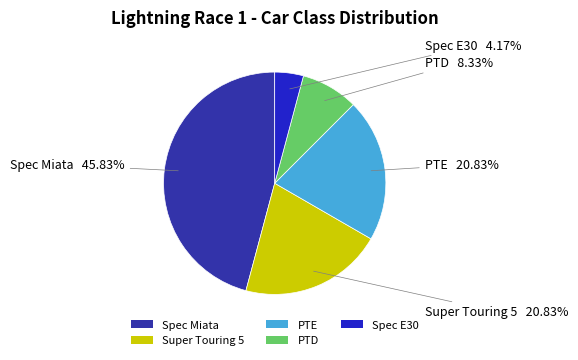

Is there a majority slice in this chart?

No